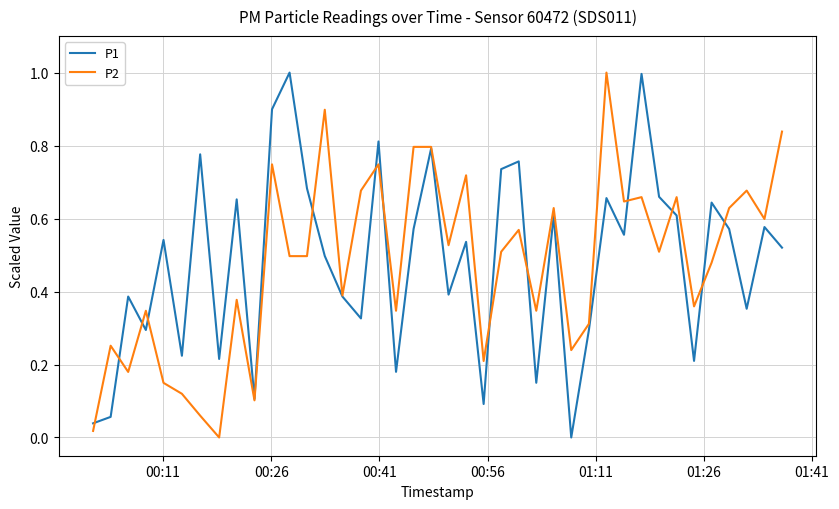

What is the highest value of the P2 series?

1.0